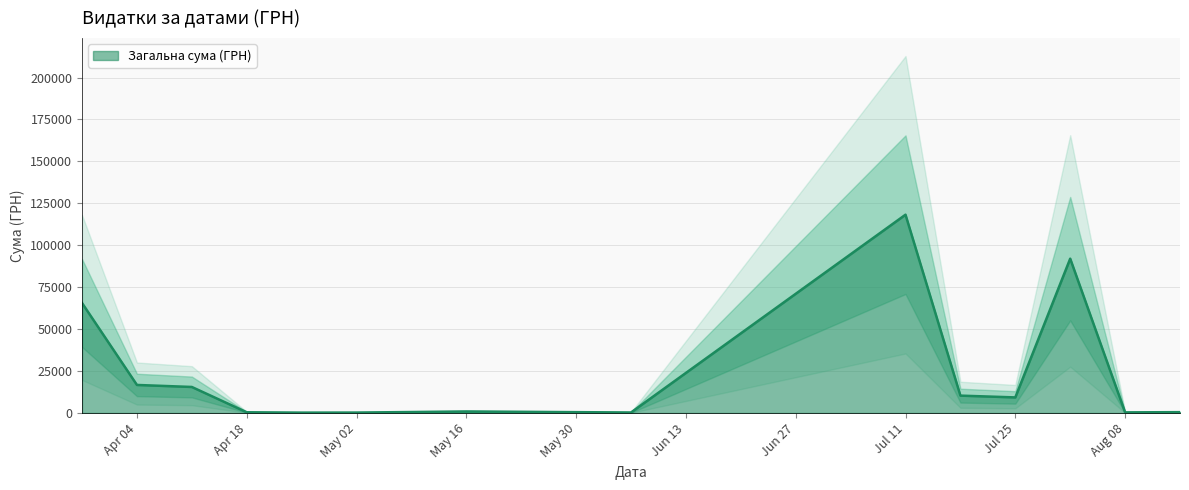

What is the smallest value displayed?

11.2